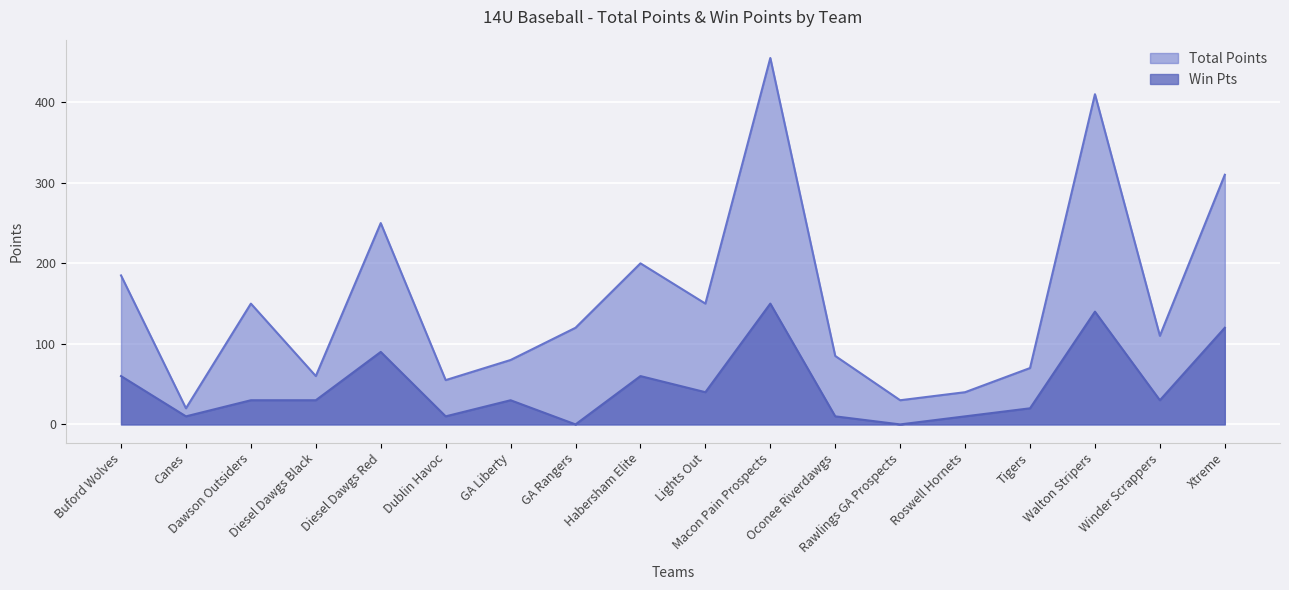

At which label does Win Pts first exceed 30?

Buford Wolves